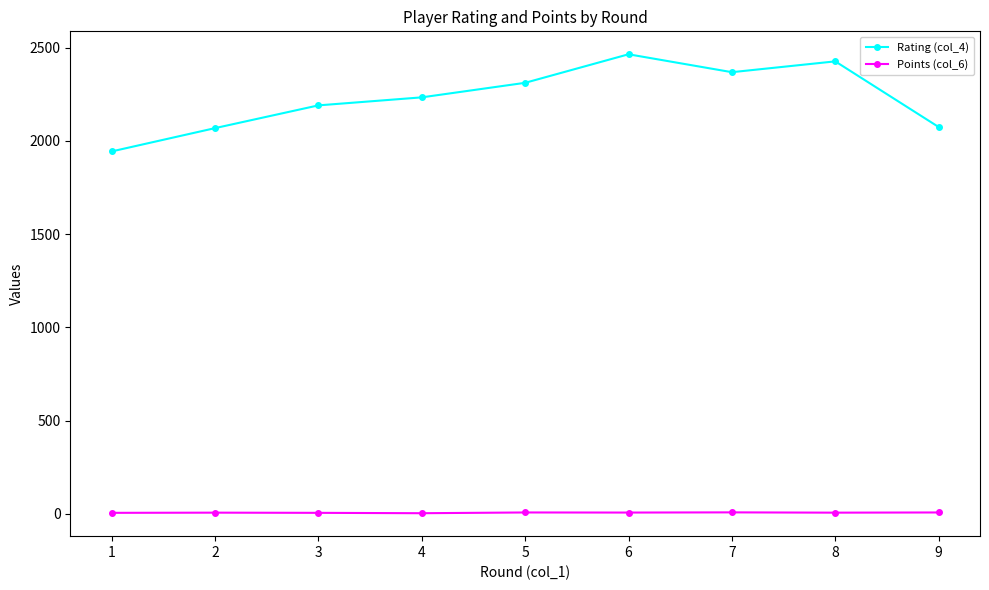

Rank the series by their average value, from highest to lowest.

Rating (col_4), Points (col_6)